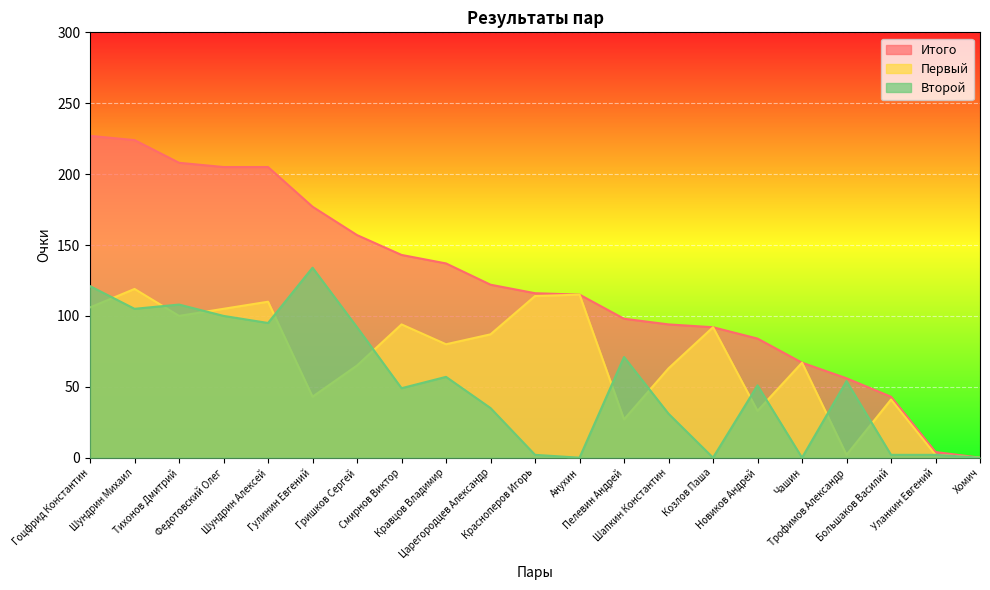

How many lines are shown in the chart?

3